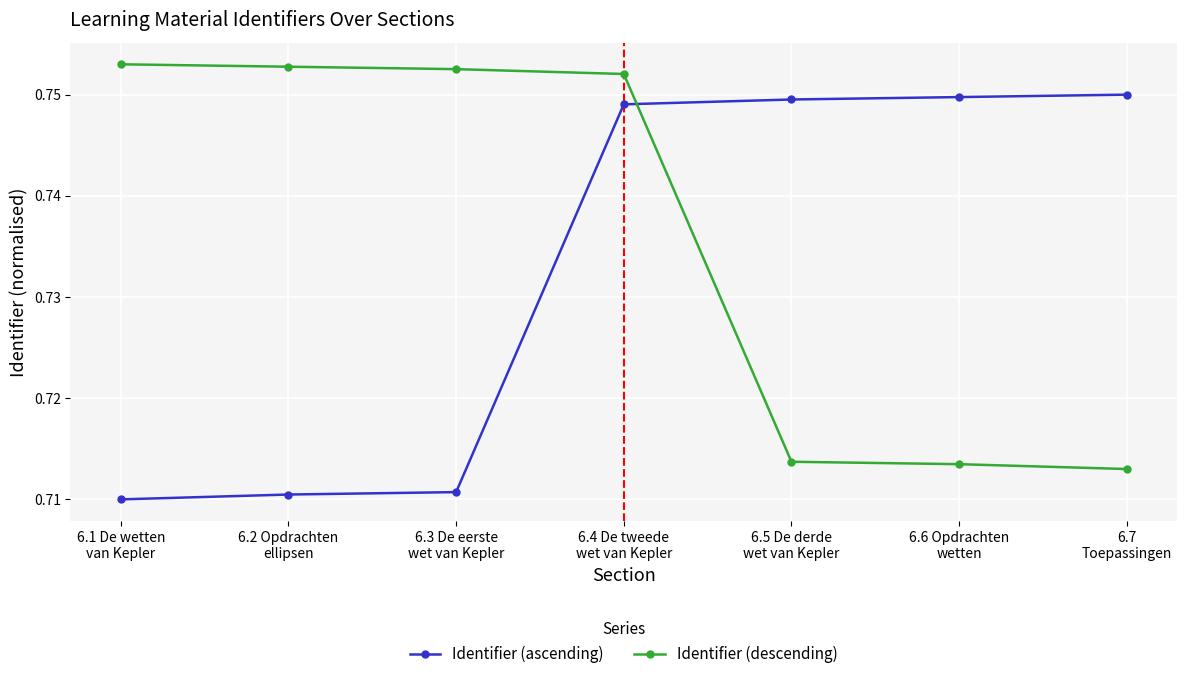

True or false: Identifier (descending) and Identifier (ascending) intersect in this chart.

True